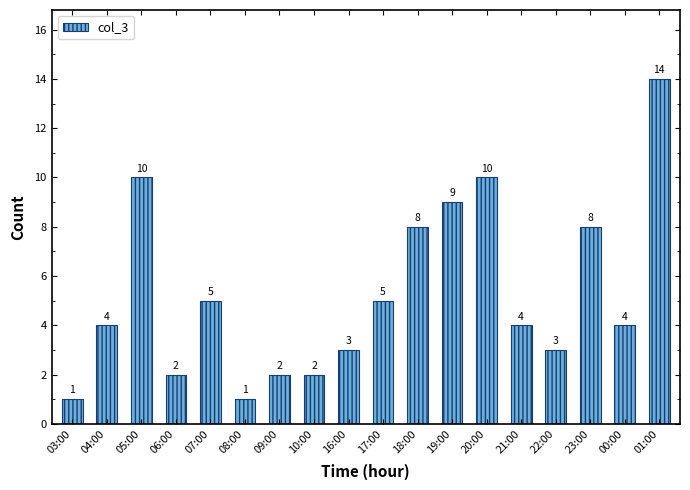

Are the bars grouped side by side (vs. stacked)?

No